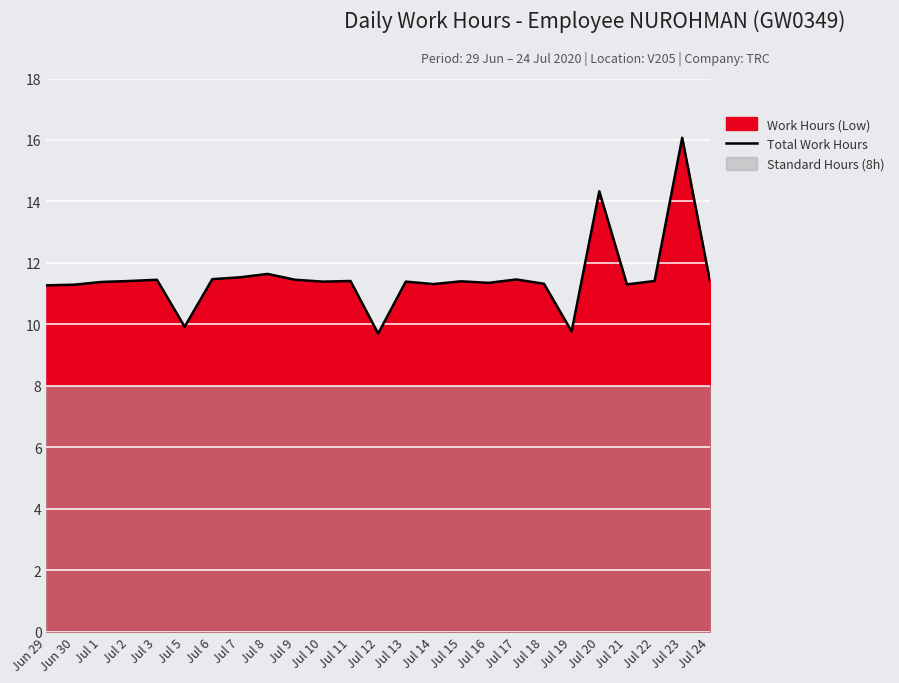

List the labels in order of value, largest first.

Jul 23, Jul 20, Jul 8, Jul 7, Jul 6, Jul 17, Jul 3, Jul 9, Jul 24, Jul 2, Jul 11, Jul 22, Jul 15, Jul 10, Jul 13, Jul 1, Jul 16, Jul 18, Jul 14, Jul 21, Jun 30, Jun 29, Jul 5, Jul 19, Jul 12